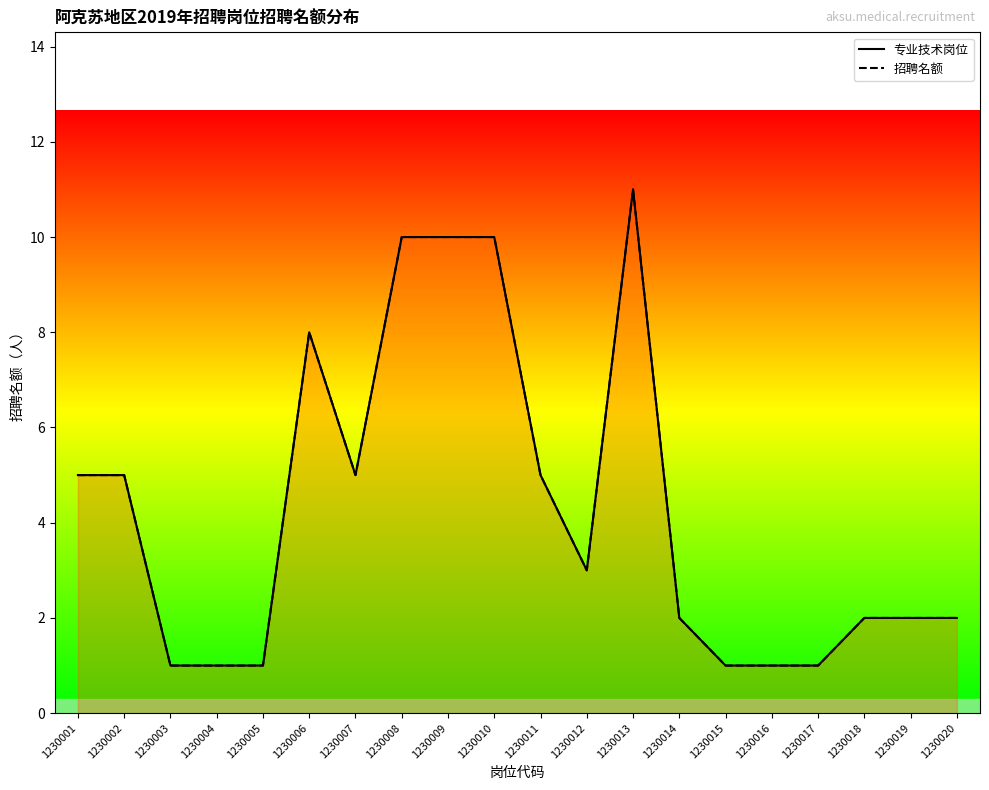

What is the difference between the maximum and minimum values in the 专业技术岗位 series?

10